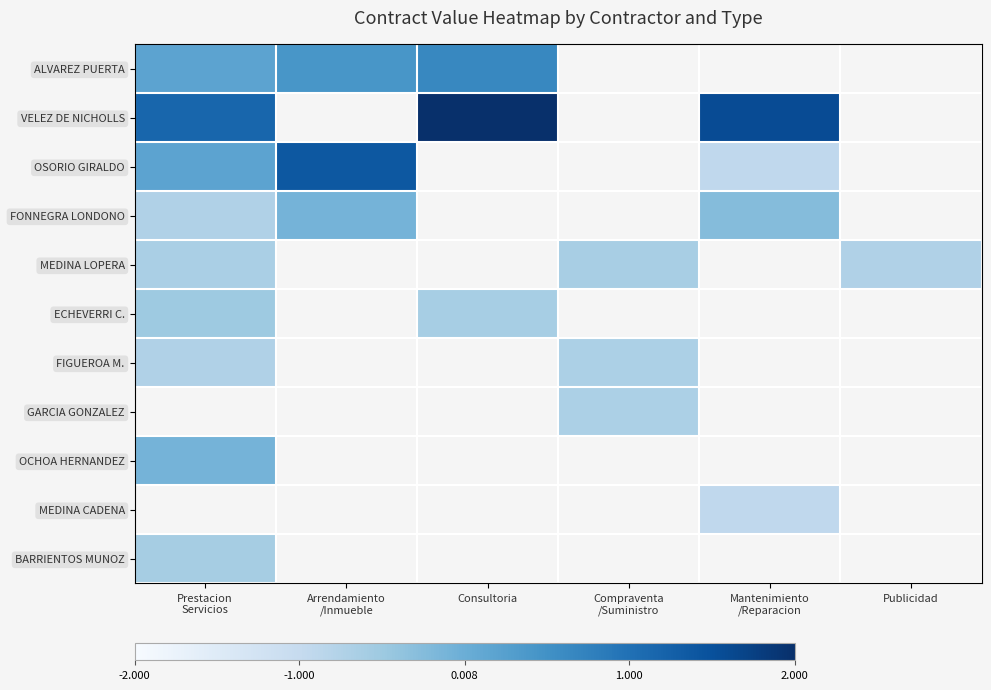

How many distinct data groups are displayed?

11